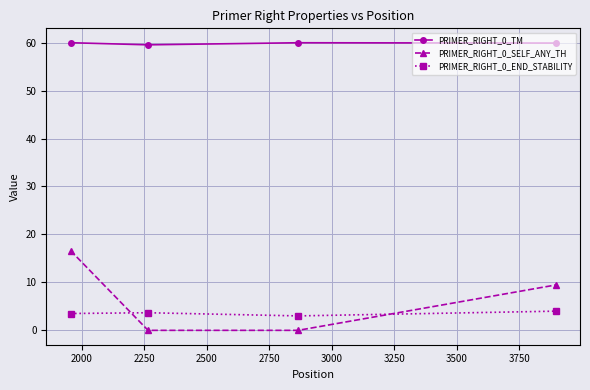

In PRIMER_RIGHT_0_END_STABILITY, how many points are higher than both neighbors (excluding endpoints)?

1